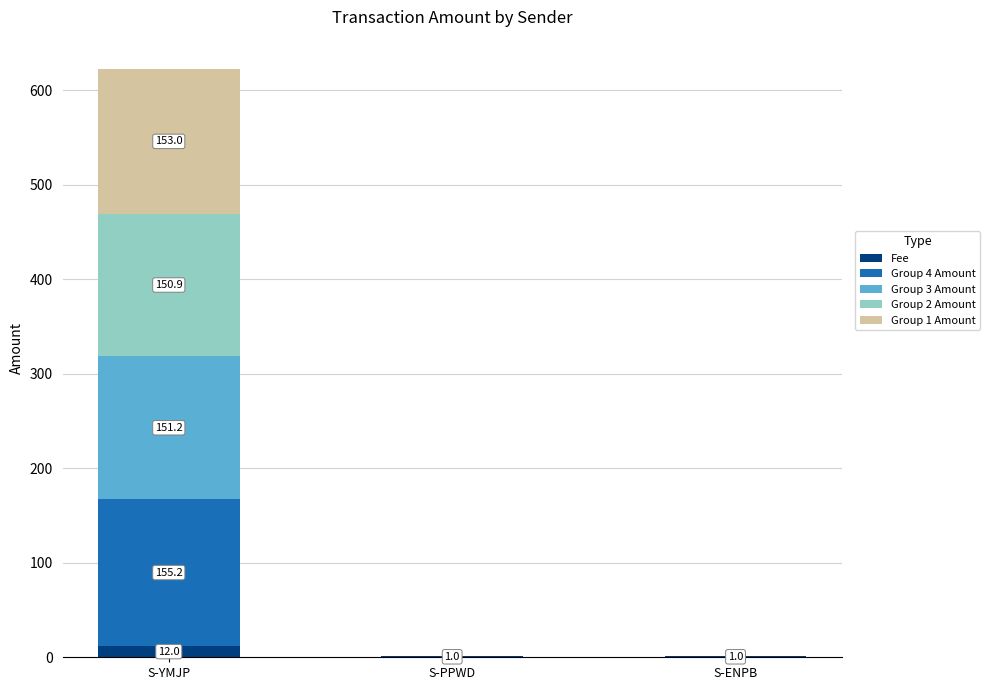

Reading left to right, list the values for the Fee series.

S-YMJP=12.0	S-PPWD=1.0	S-ENPB=1.0